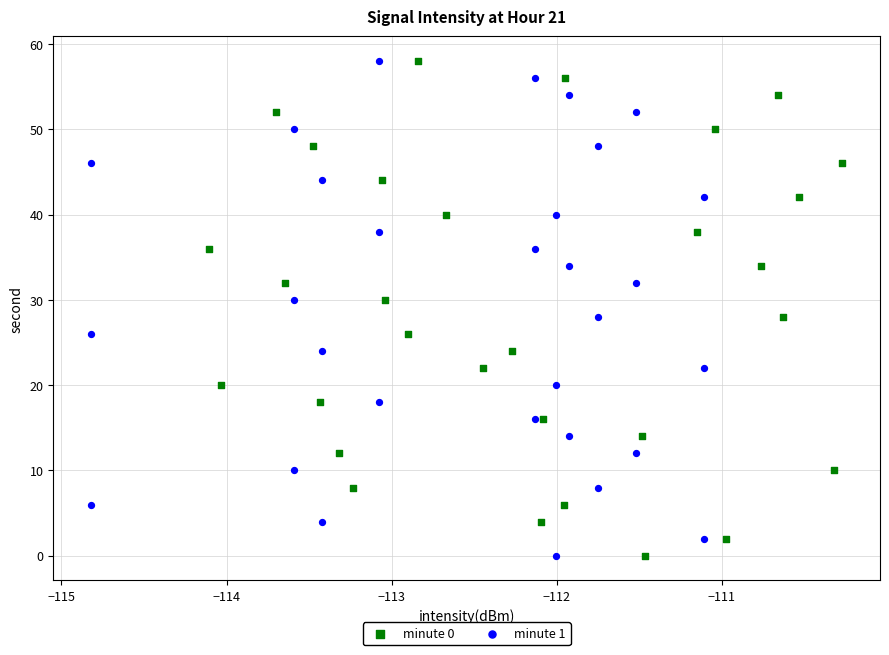

What are all the series names shown in the legend?

minute 0, minute 1